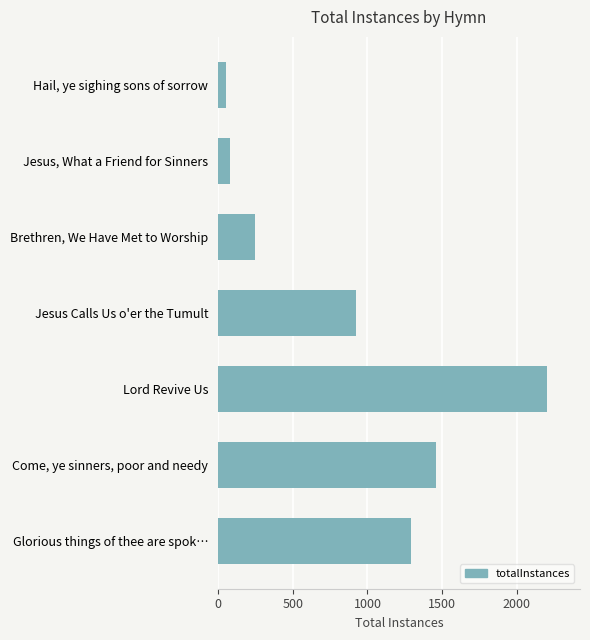

At which label is the value closest to 1127?

Glorious things of thee are spok…